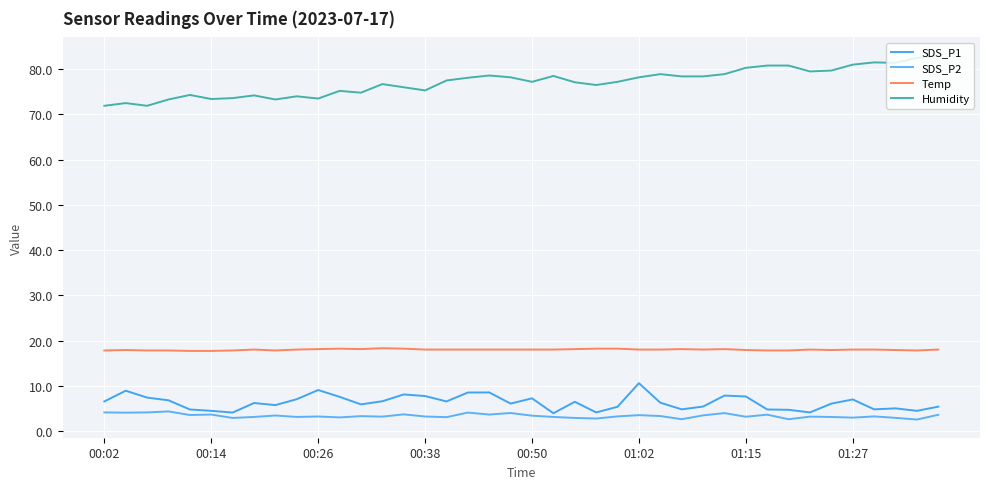

What is the difference between the maximum and minimum values in the SDS_P2 series?

1.8